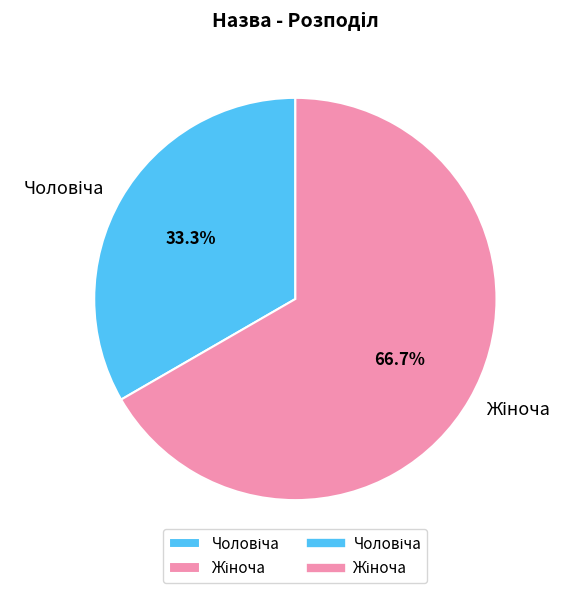

Does any single category account for the majority?

Yes